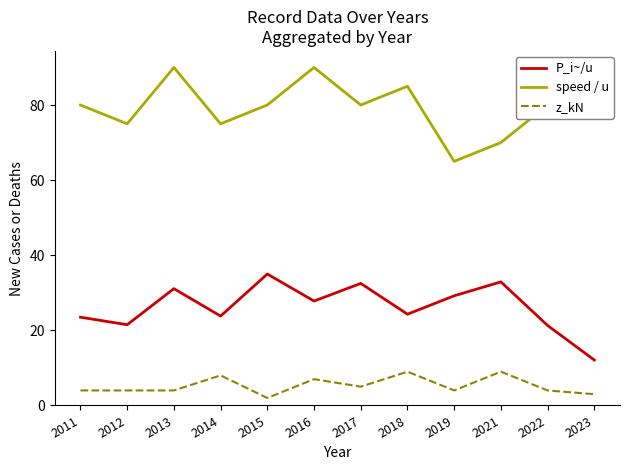

Rank the series by their average value, from lowest to highest.

z_kN, P_i~/u, speed / u